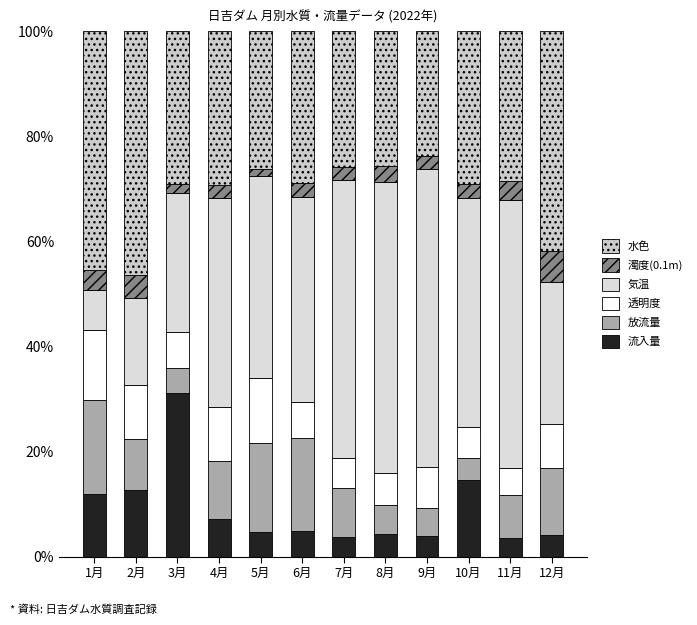

What is the label of the 6th bar from the left?

6月